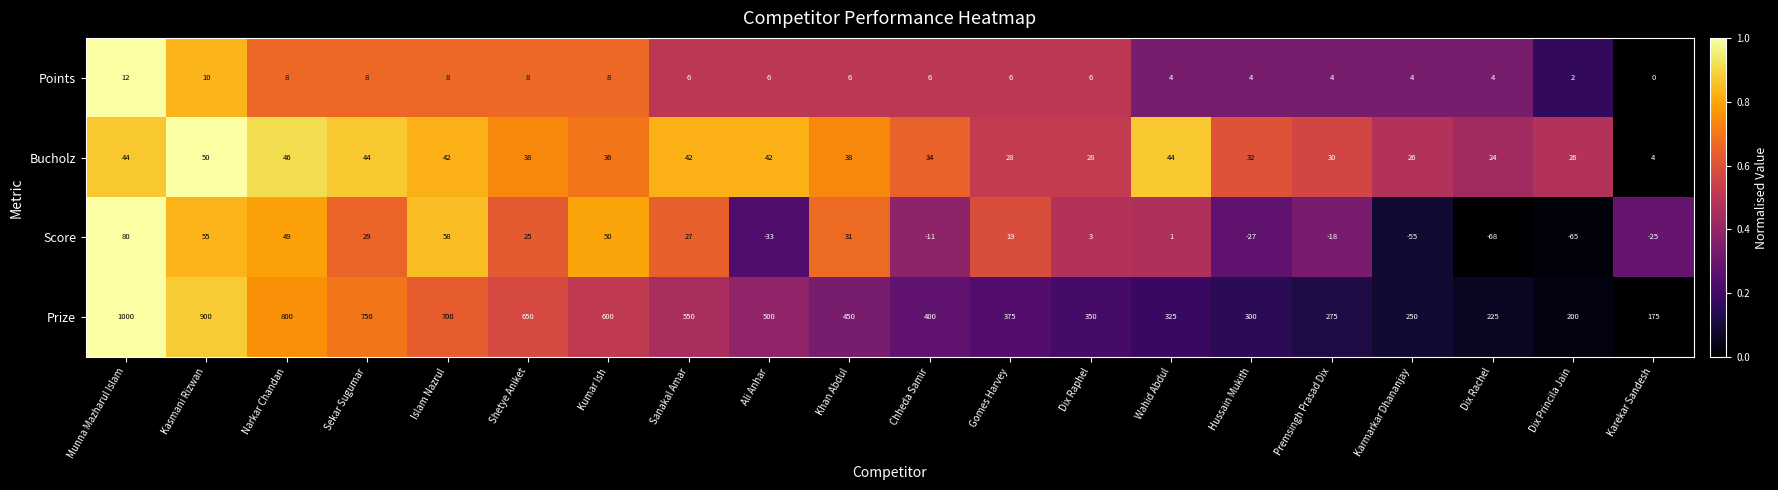

Which label corresponds to the smallest value in the chart?

Dix Rachel